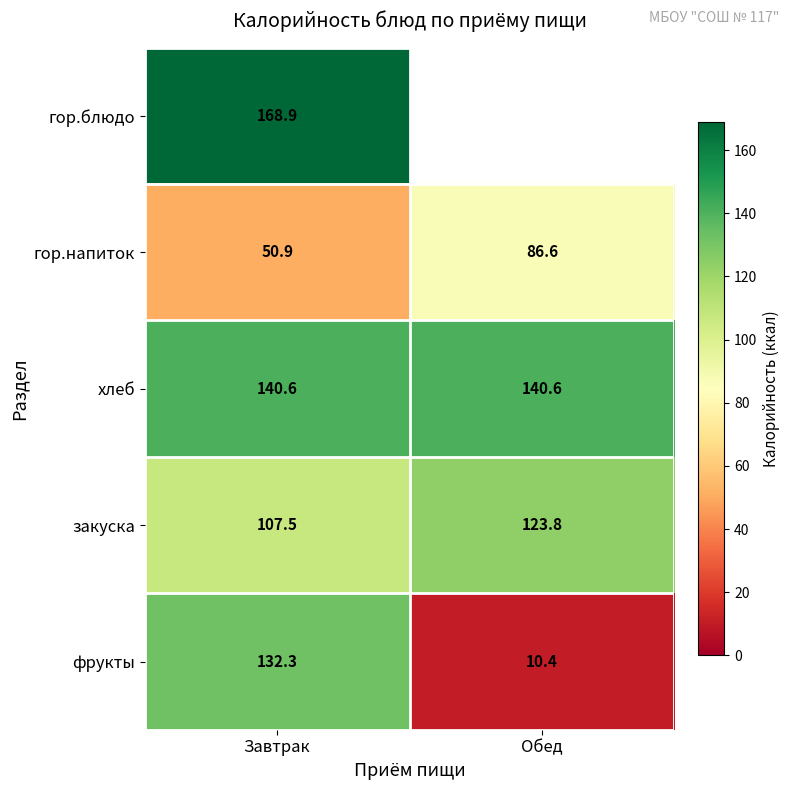

Is it true that хлеб equals 69.4 at Завтрак?

False